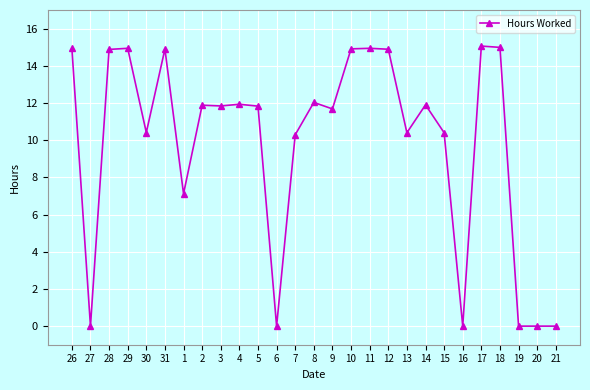

True or false: there are more than 1 points higher than both neighbors.

True